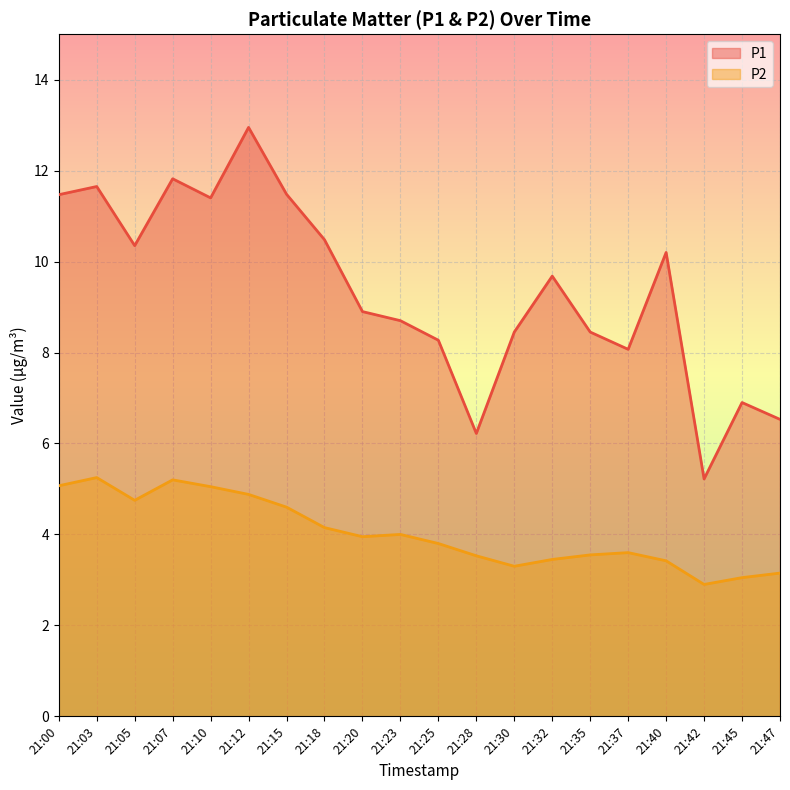

Where is the first local maximum for P1?

21:03